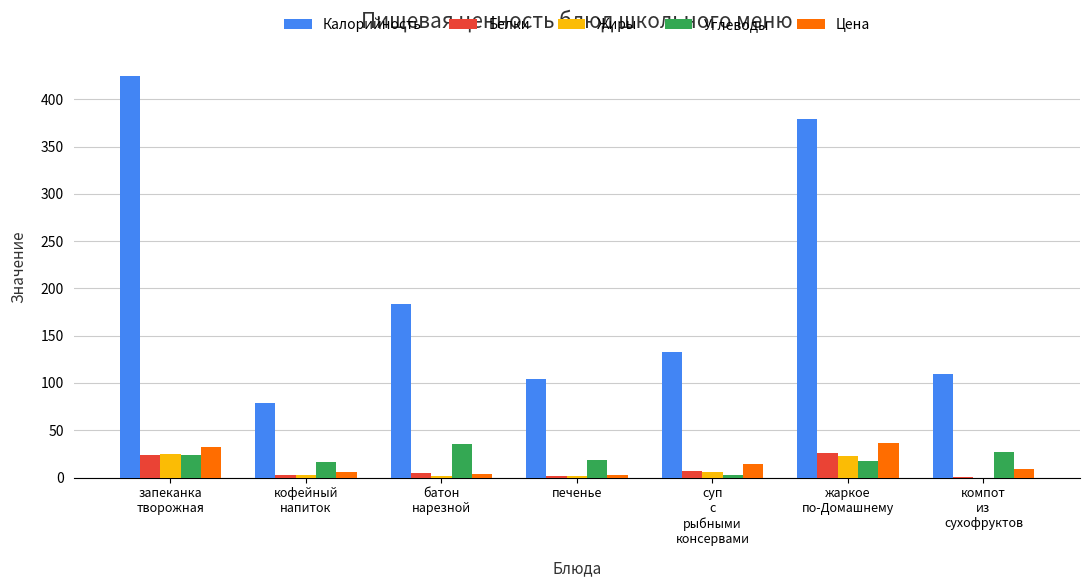

What is the sum of all Жиры values?

61.0